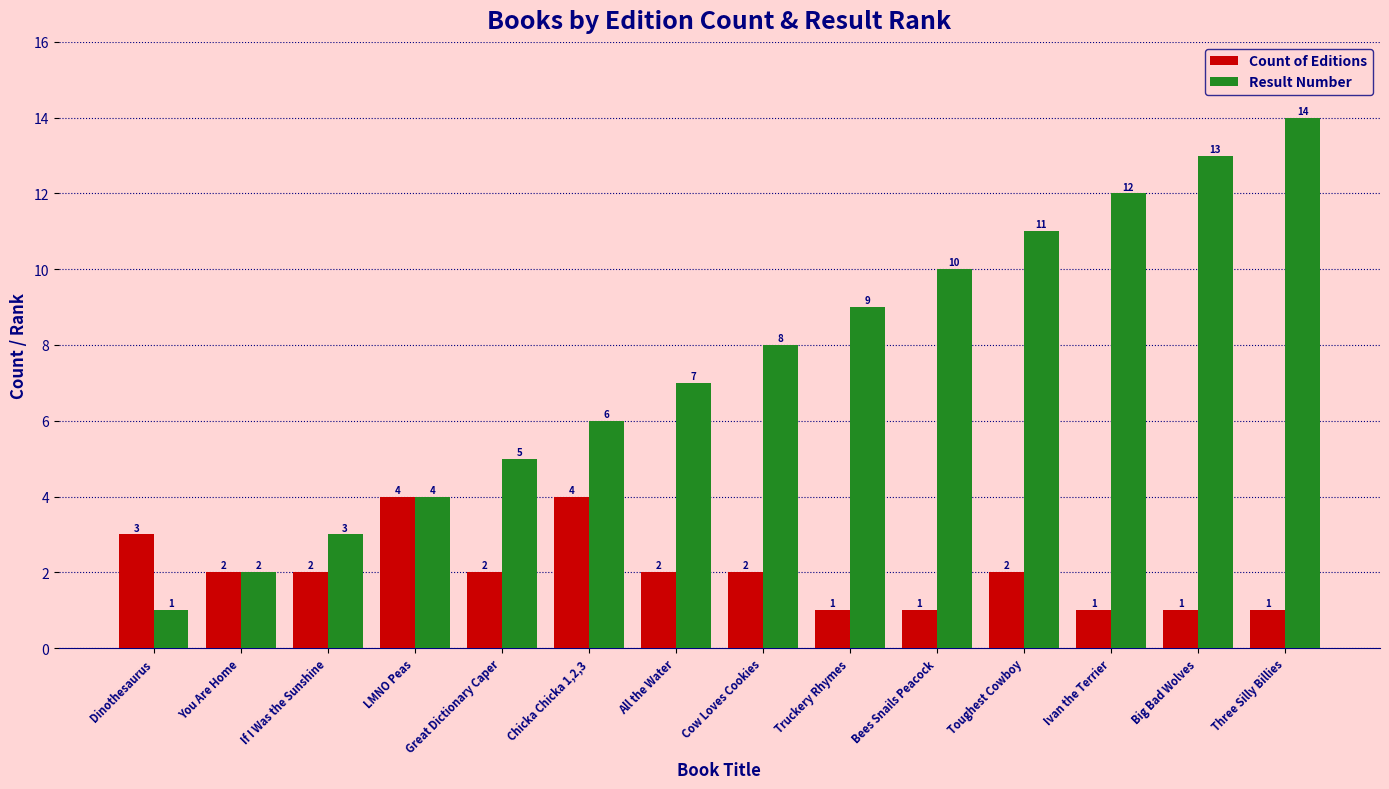

What is the value of the Result Number bar at the 5th from the left?

5